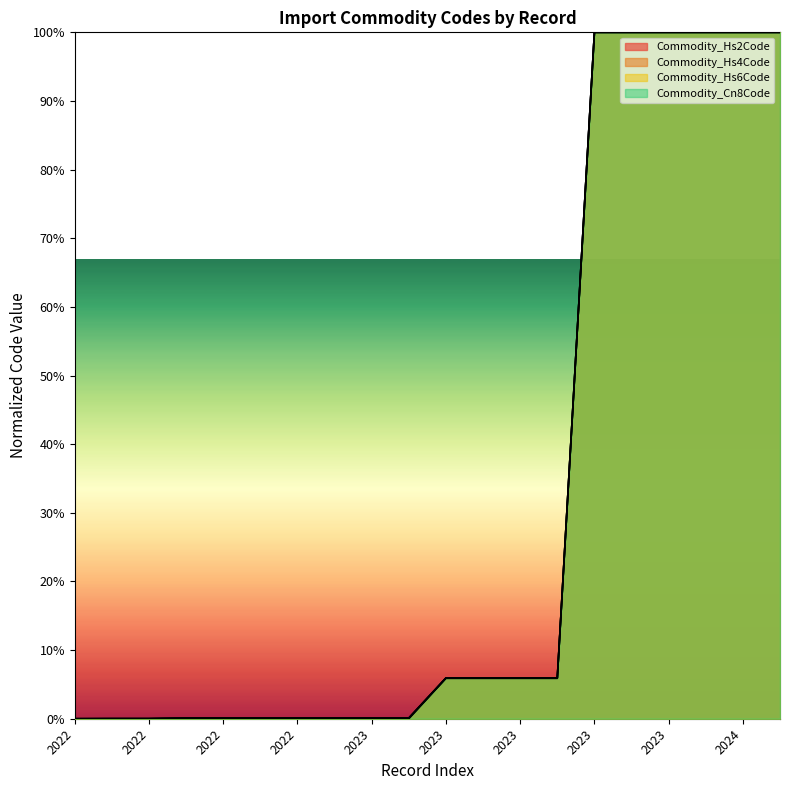

What is the difference between the highest and lowest values at 2023?

0.1